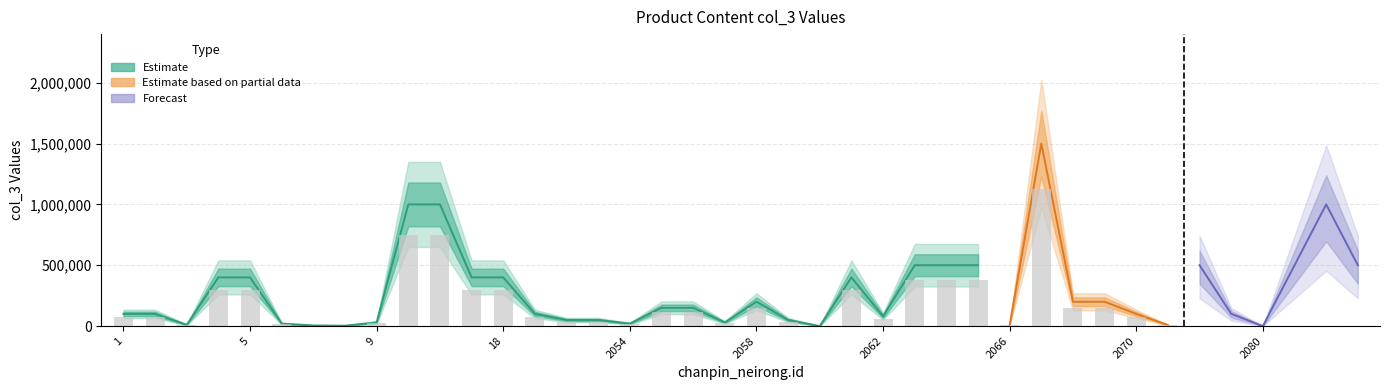

Which category has the lowest value across all series?

2060